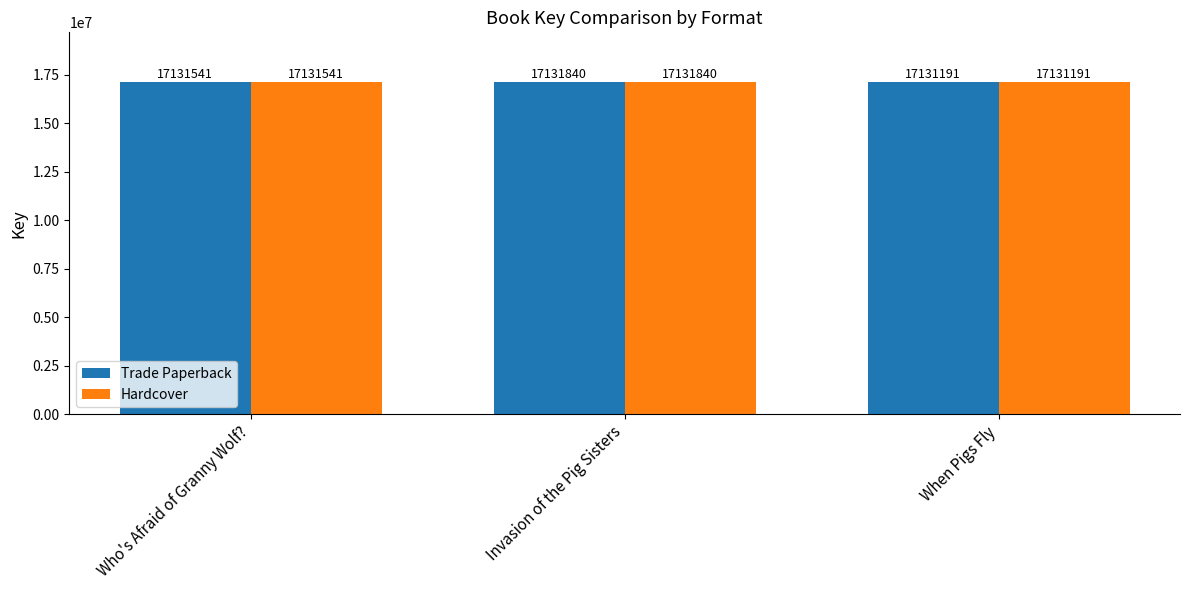

What is the difference between the maximum and minimum values in the Trade Paperback series?

649